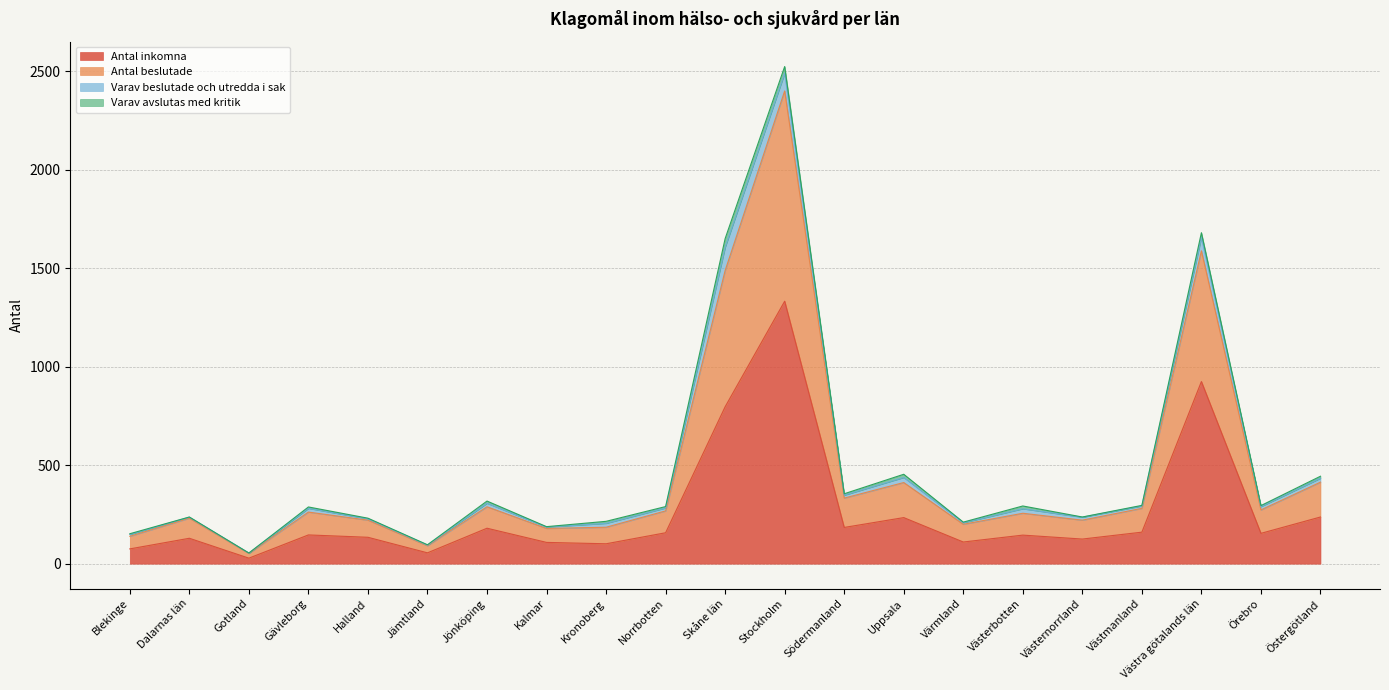

At which label does Antal inkomna reach its peak?

Stockholm